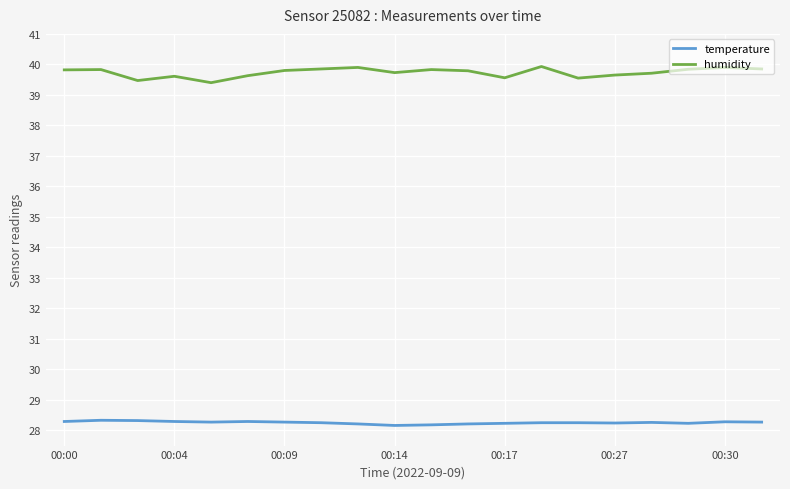

Which series has the largest total across all categories?

humidity